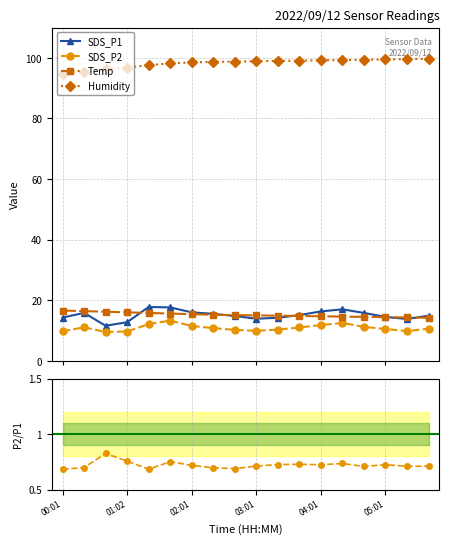

What is the highest value of the Temp series?

16.6